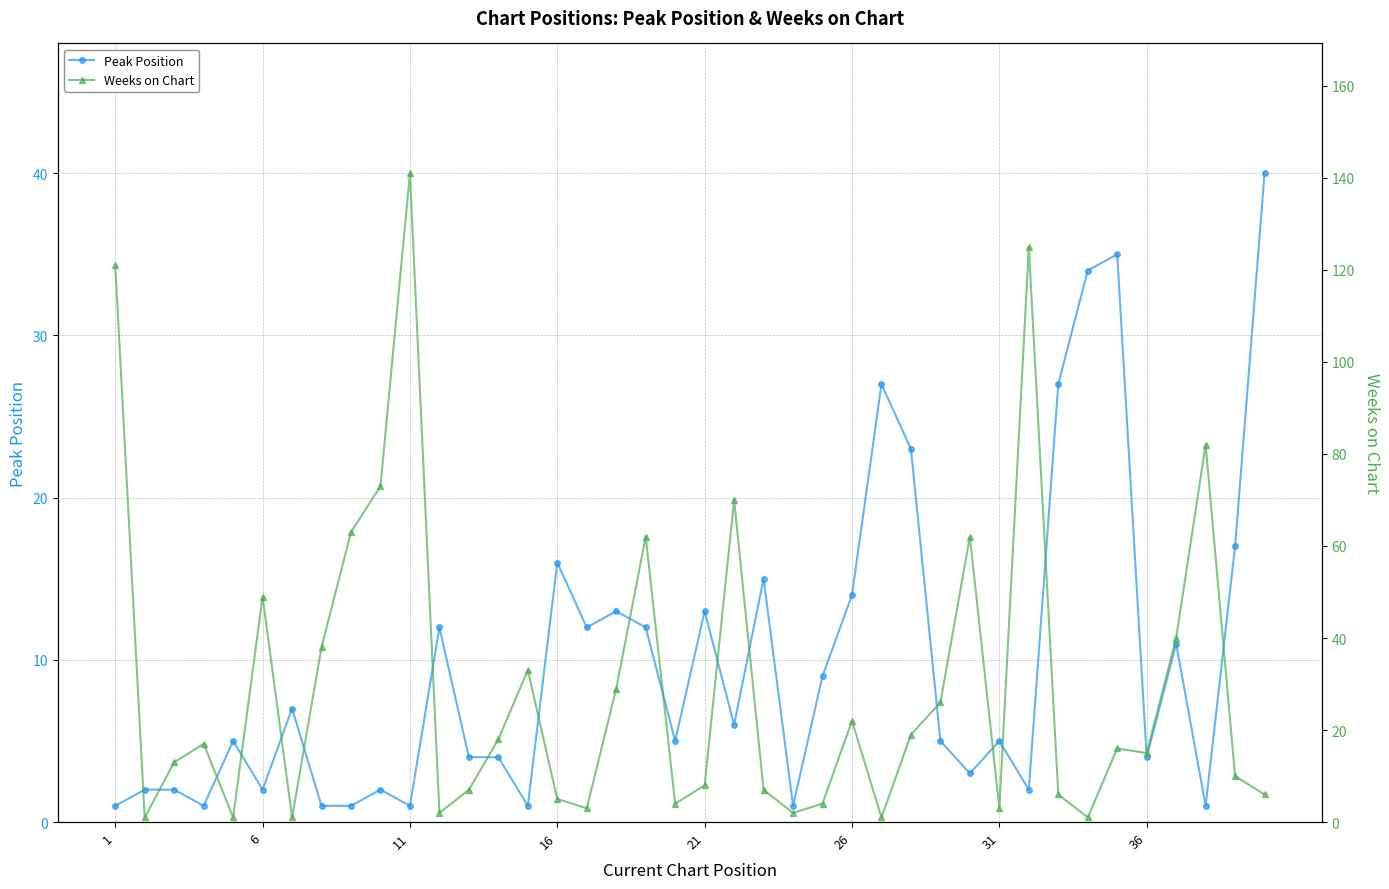

Is it true that Peak Position equals 1 at 1?

True